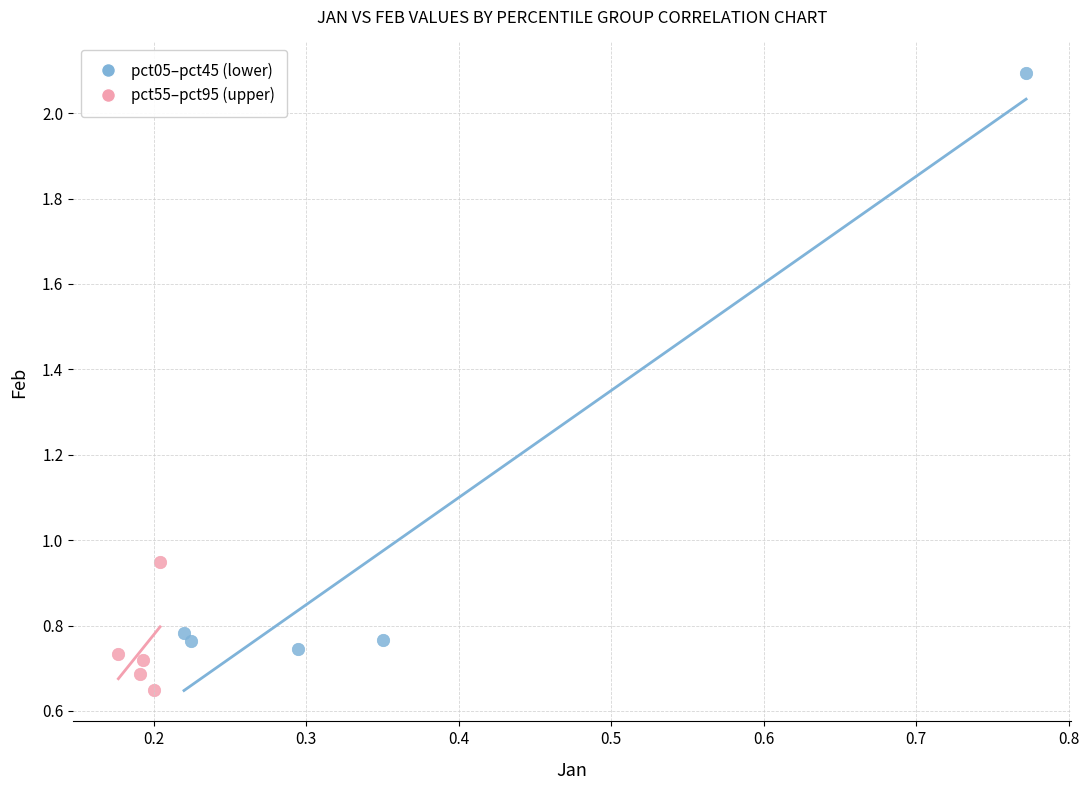

Which series has the largest Y range (max minus min)?

pct05–pct45 (lower)